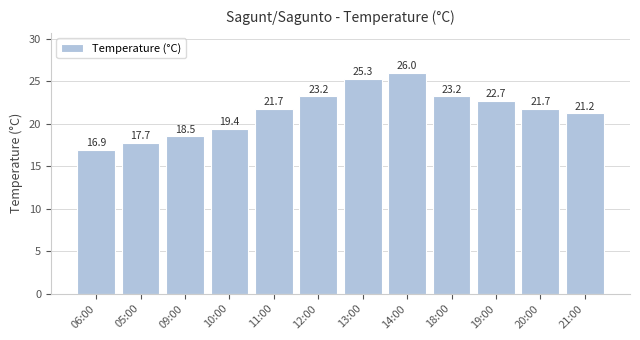

What is the minimum value shown in the chart?

16.9